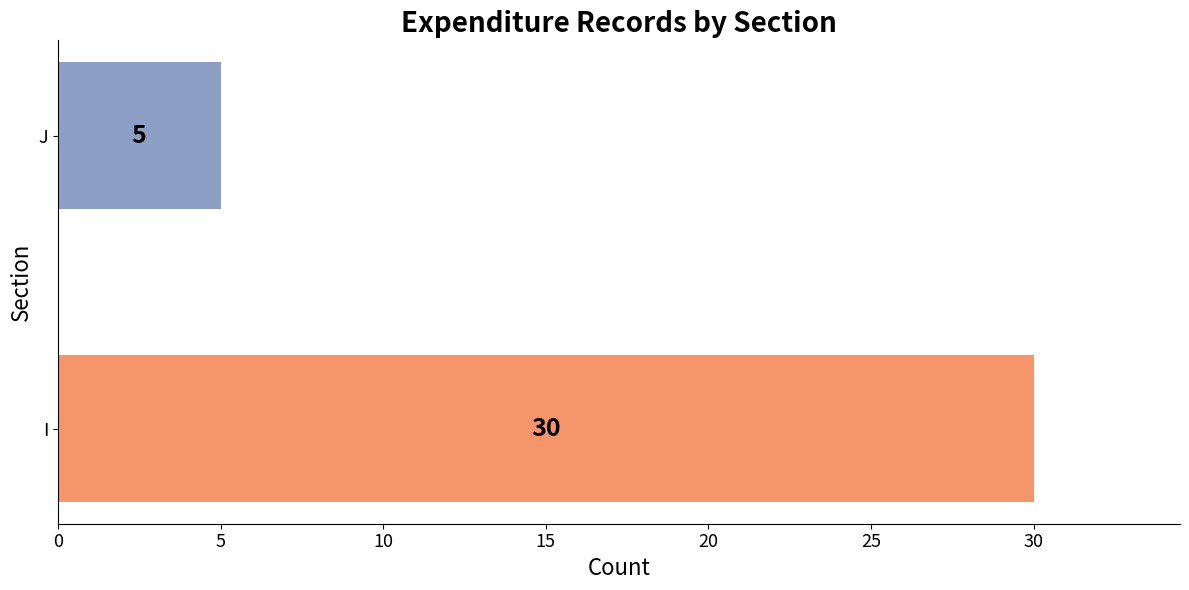

How many distinct data groups are displayed?

1